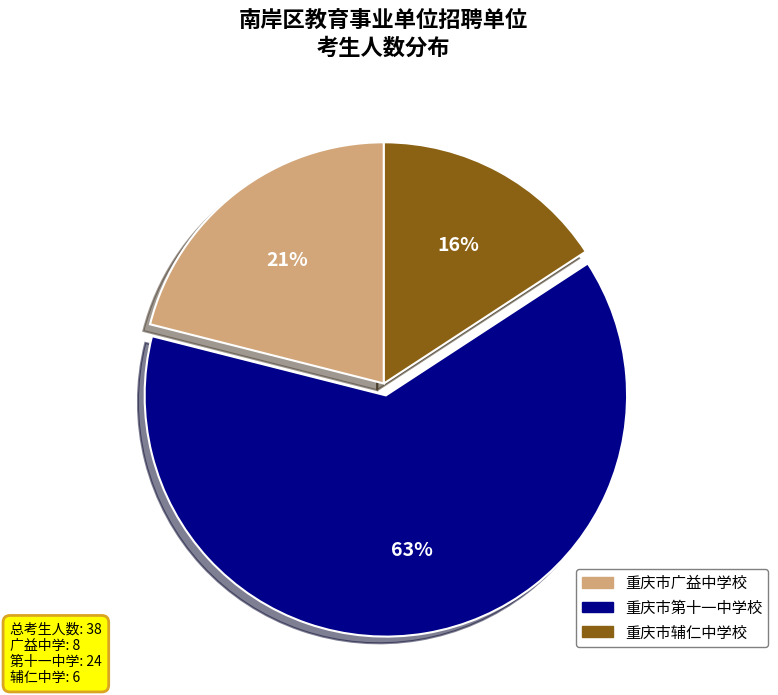

Which has a higher value, 重庆市辅仁中学校 or 重庆市第十一中学校?

重庆市第十一中学校